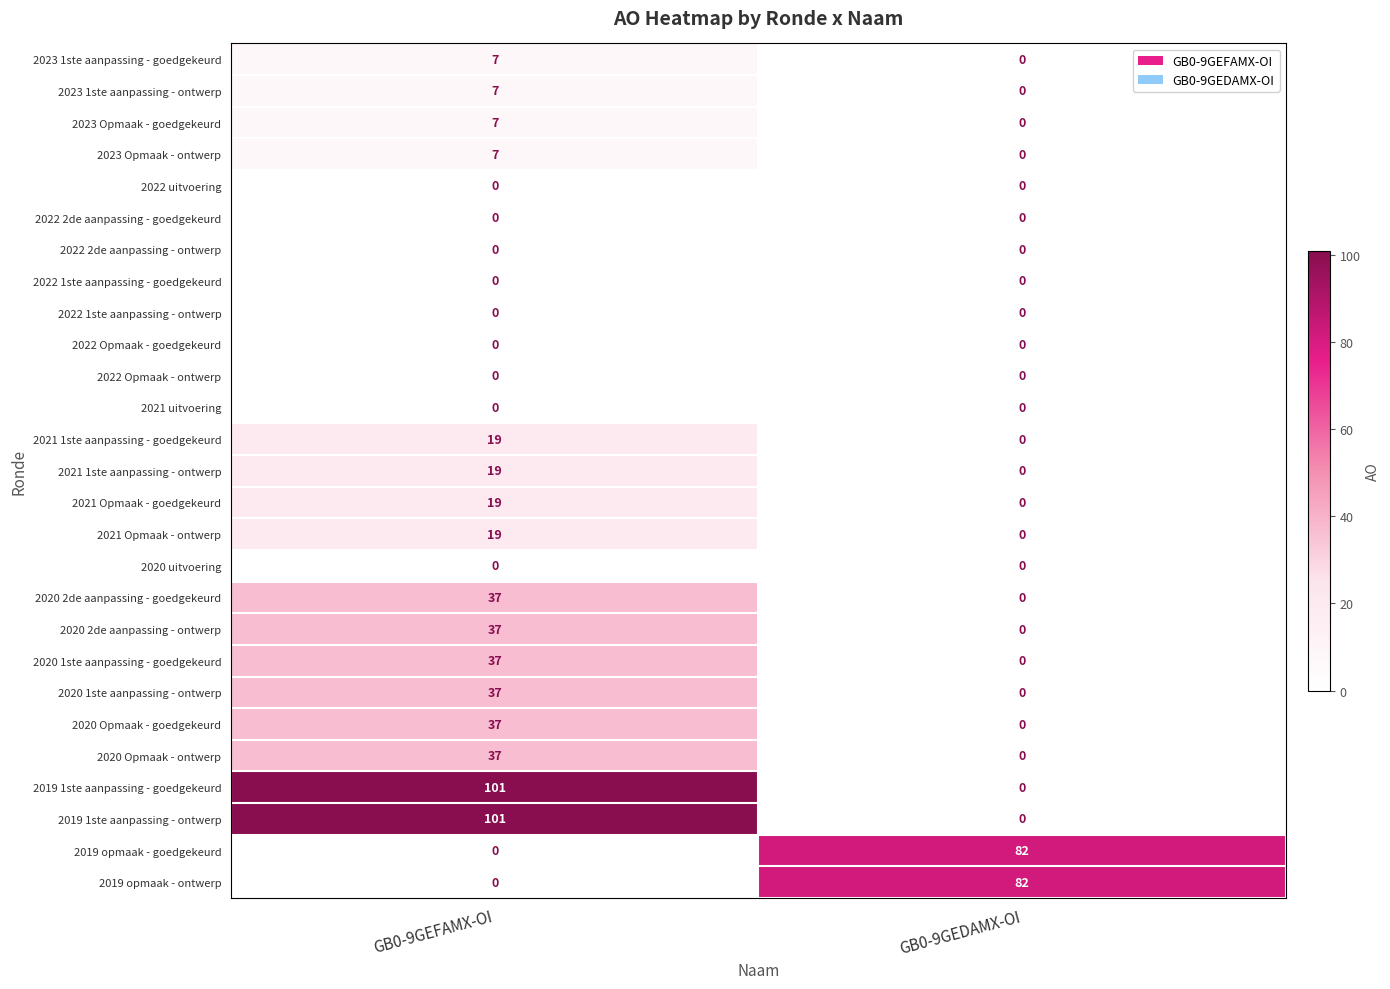

Which label corresponds to the largest value in the chart?

GB0-9GEFAMX-OI